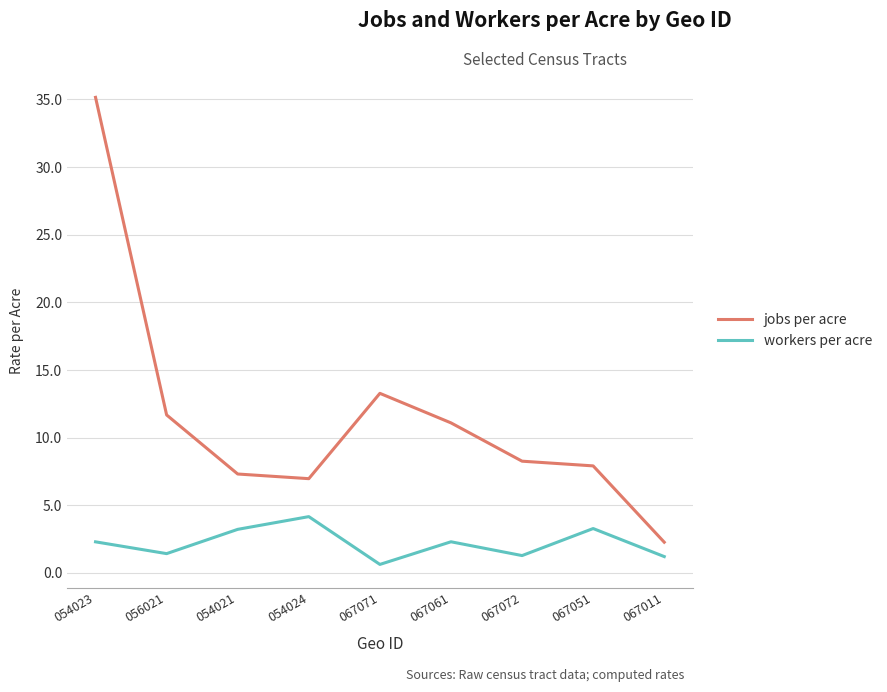

List the series in order of their peak value, highest first.

jobs per acre, workers per acre